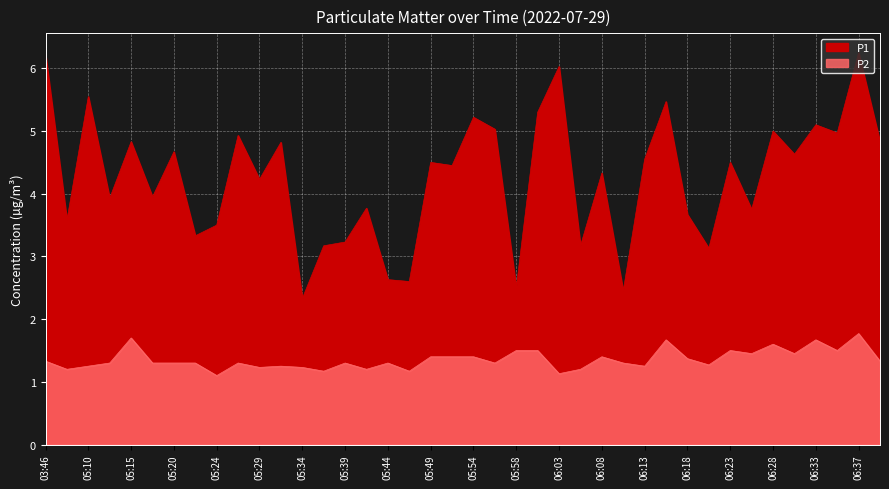

What position from the left is 05:22?

8